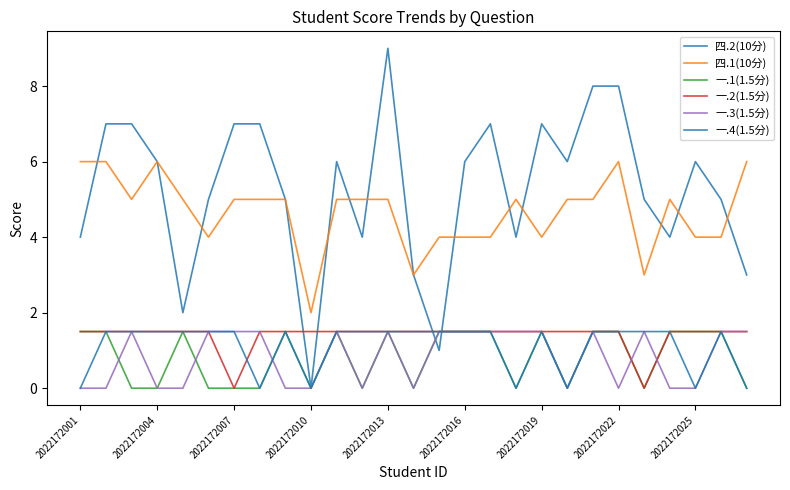

How many intersections are there between 一.1(1.5分) and 一.3(1.5分)?

5